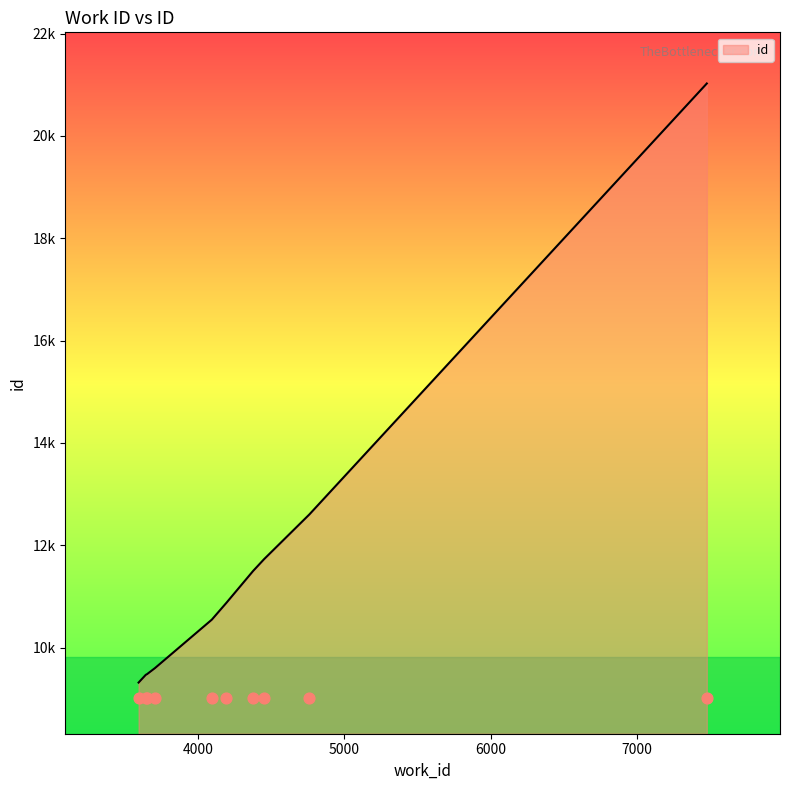

Approximately how many times larger is the value at 4095 compared to 3653?

1.1